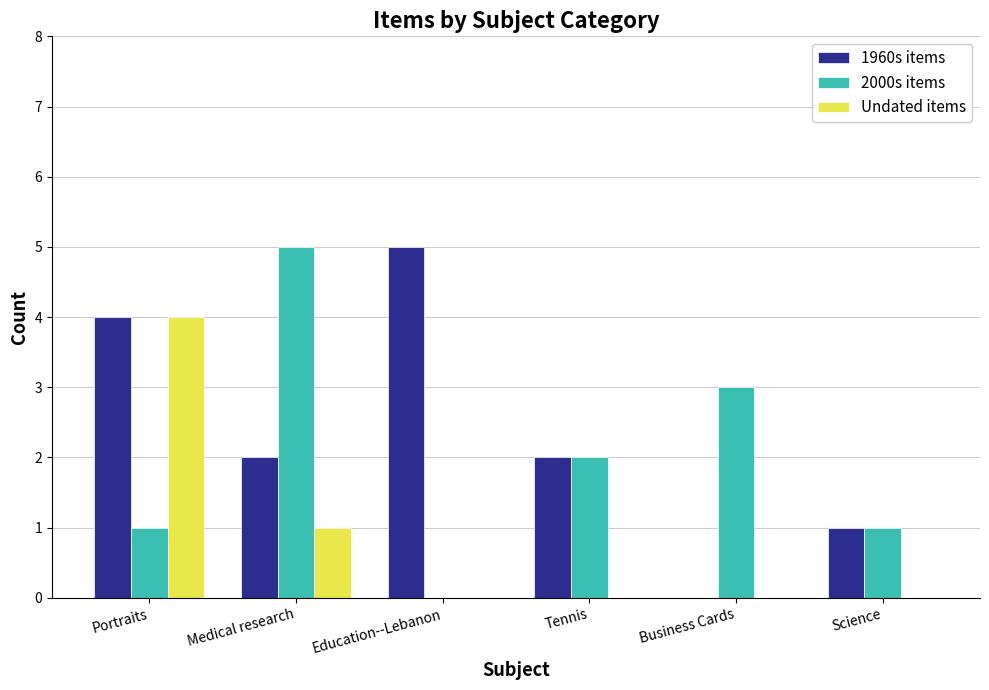

Read the 1960s items value at Education--Lebanon.

5